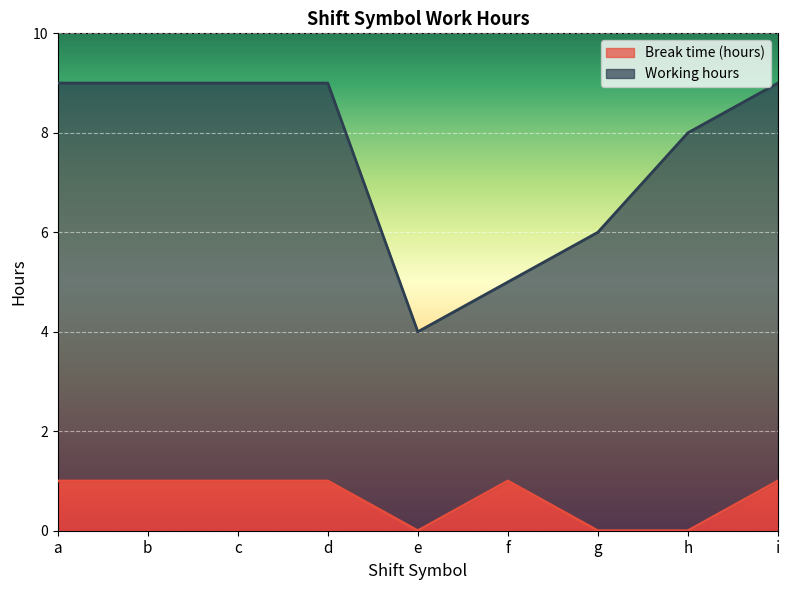

What is the difference between the values at a and e?

1